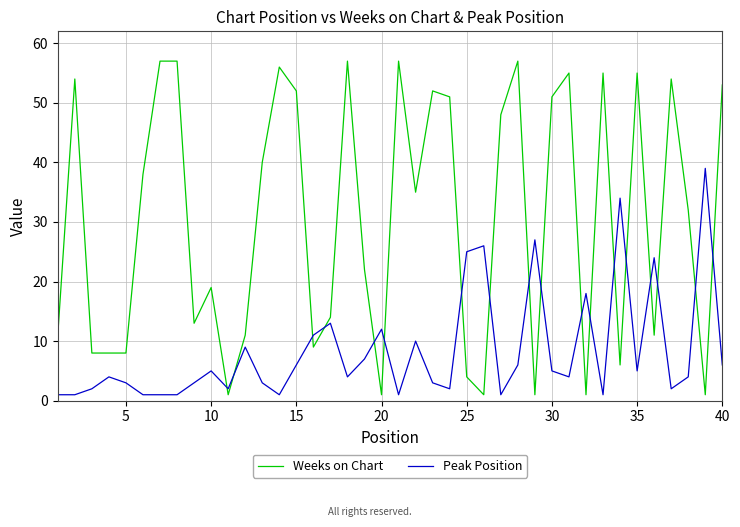

What is the difference between the maximum and minimum values in the Peak Position series?

38